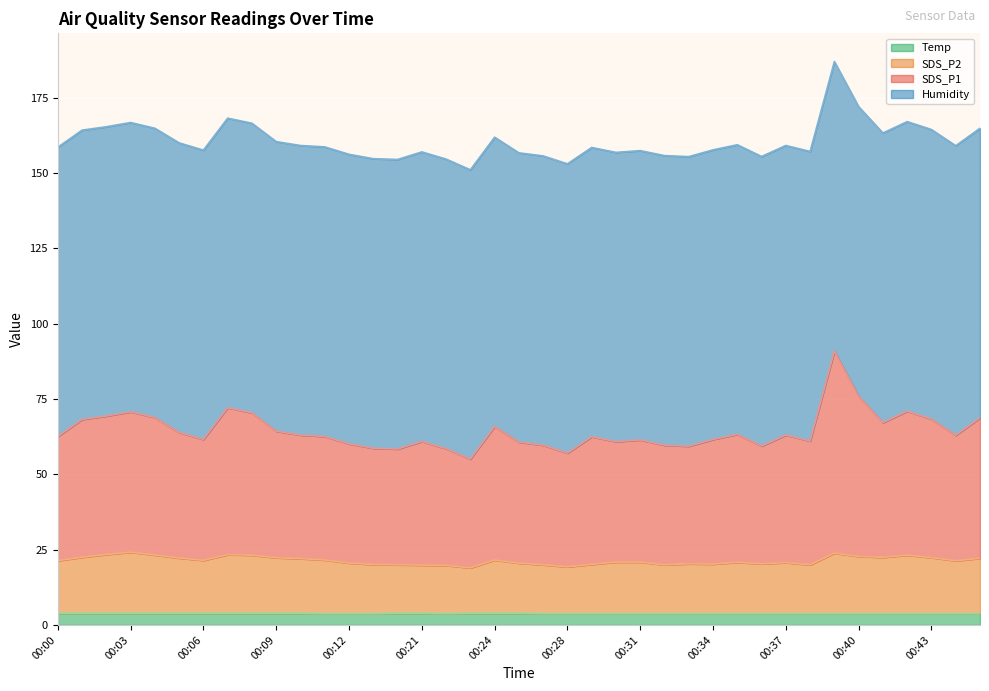

Which has a higher value, 00:21 or 00:31?

00:31